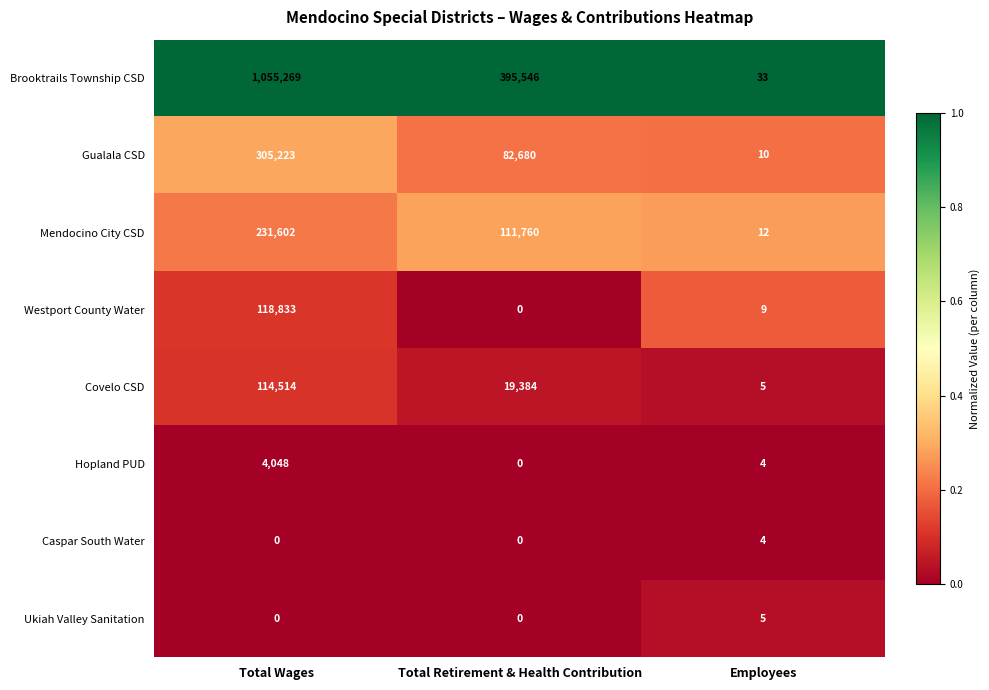

At which category is the sum across all series the highest?

Total Wages